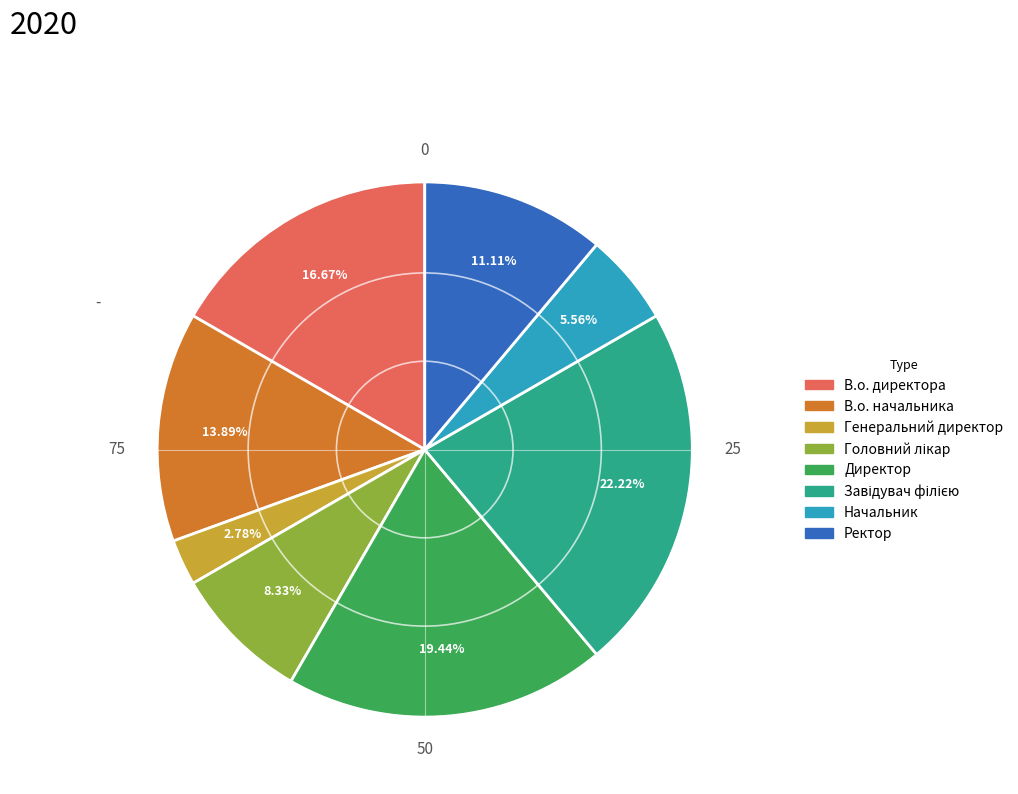

To the nearest percent, what portion does Директор represent?

19%